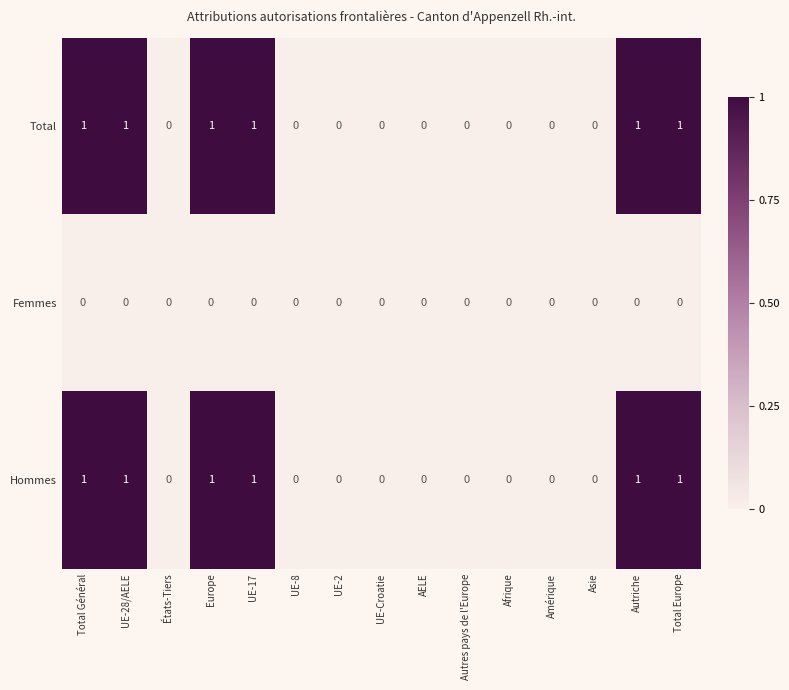

Is it true that Total equals 0 at Autriche?

False